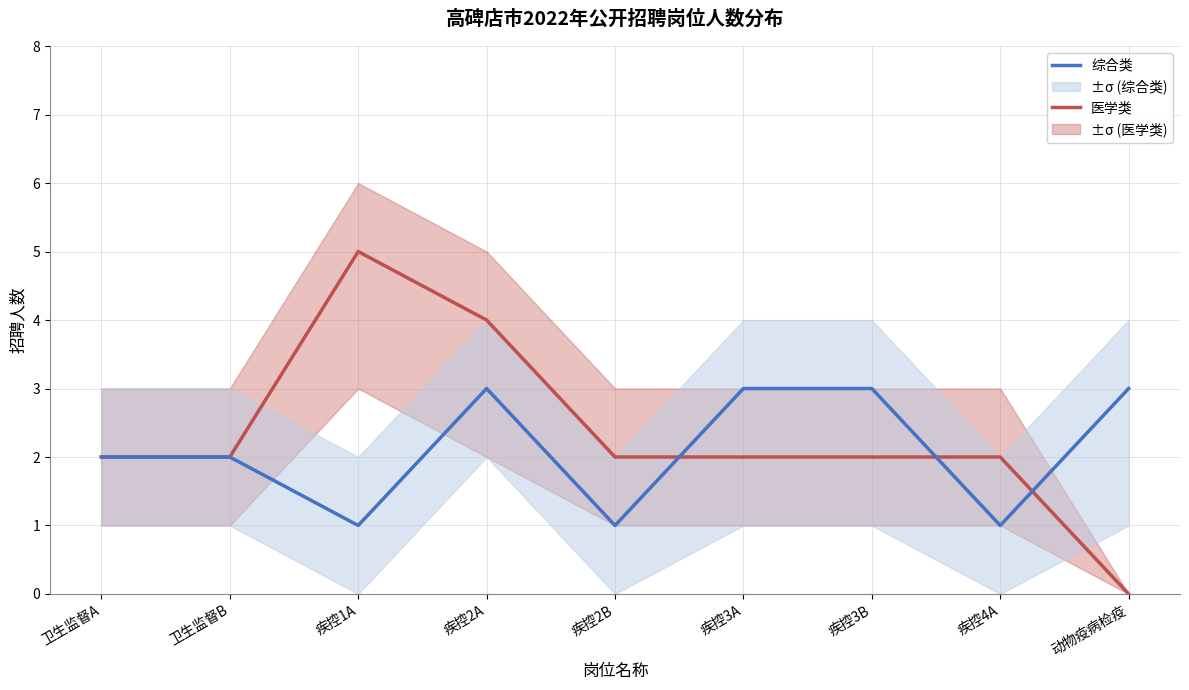

Where does the 综合类 series first go above 2?

疾控2A